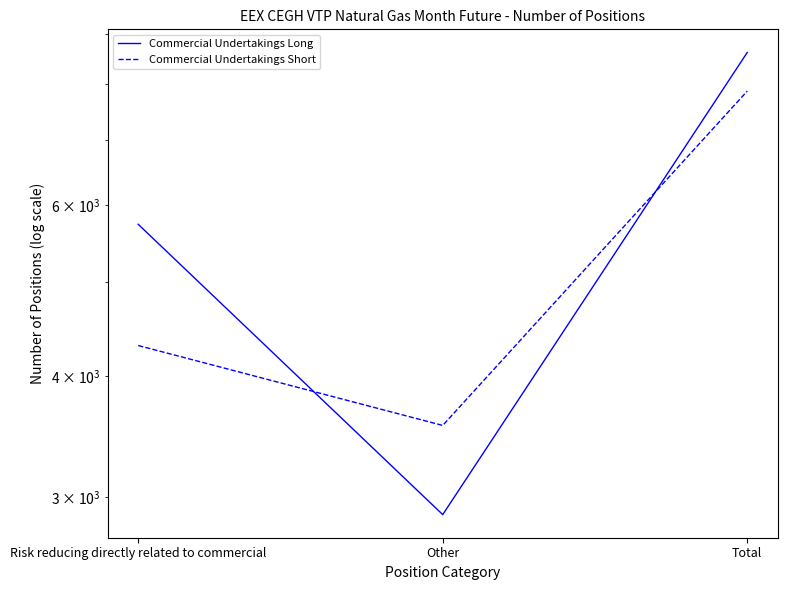

Which series has the widest spread of values?

Commercial Undertakings Long